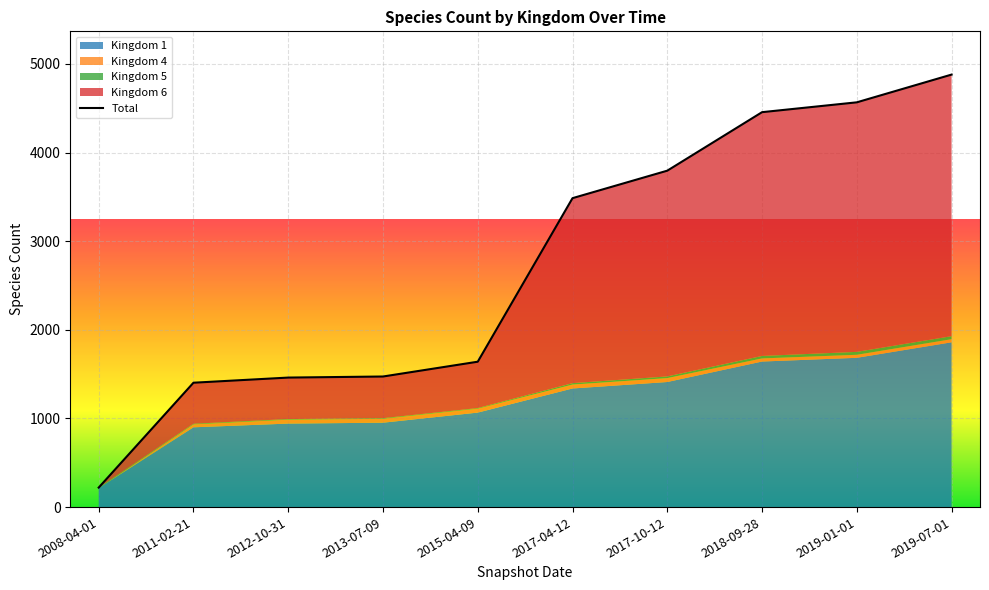

Where is Kingdom 1 nearest to the value 1036?

2015-04-09